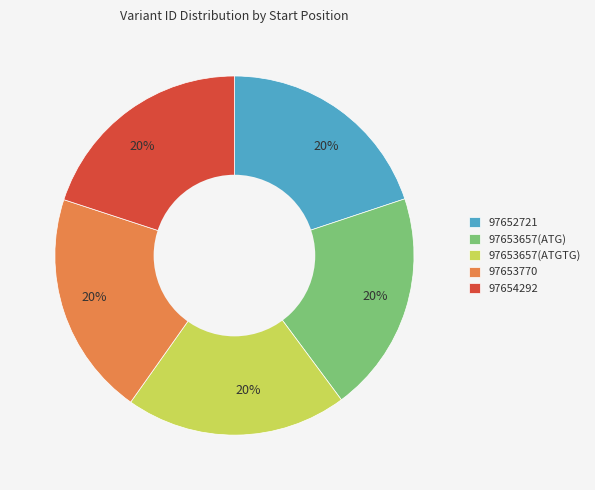

Is the sum of 97653657(ATGTG) and 97652721 greater than half?

No